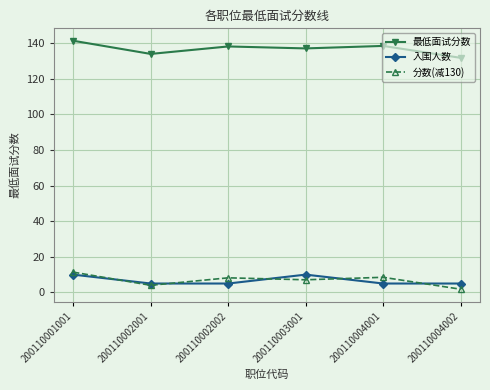

What is the value of the 分数(减130) point at the 3rd from the left?

8.2